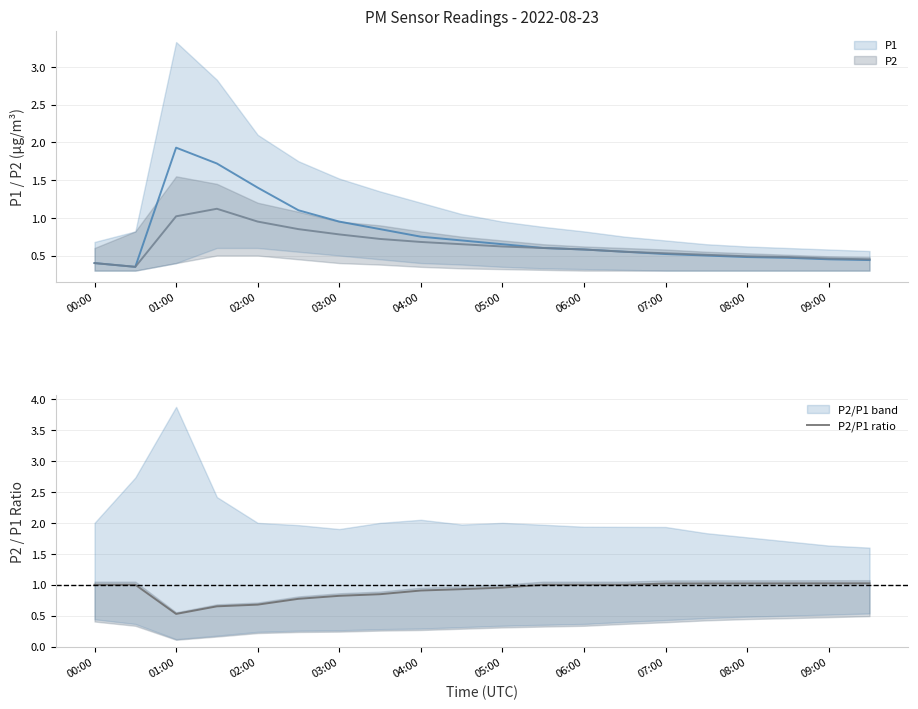

The value of P2/P1 ratio at 00:00 is 1.0. True or false?

True